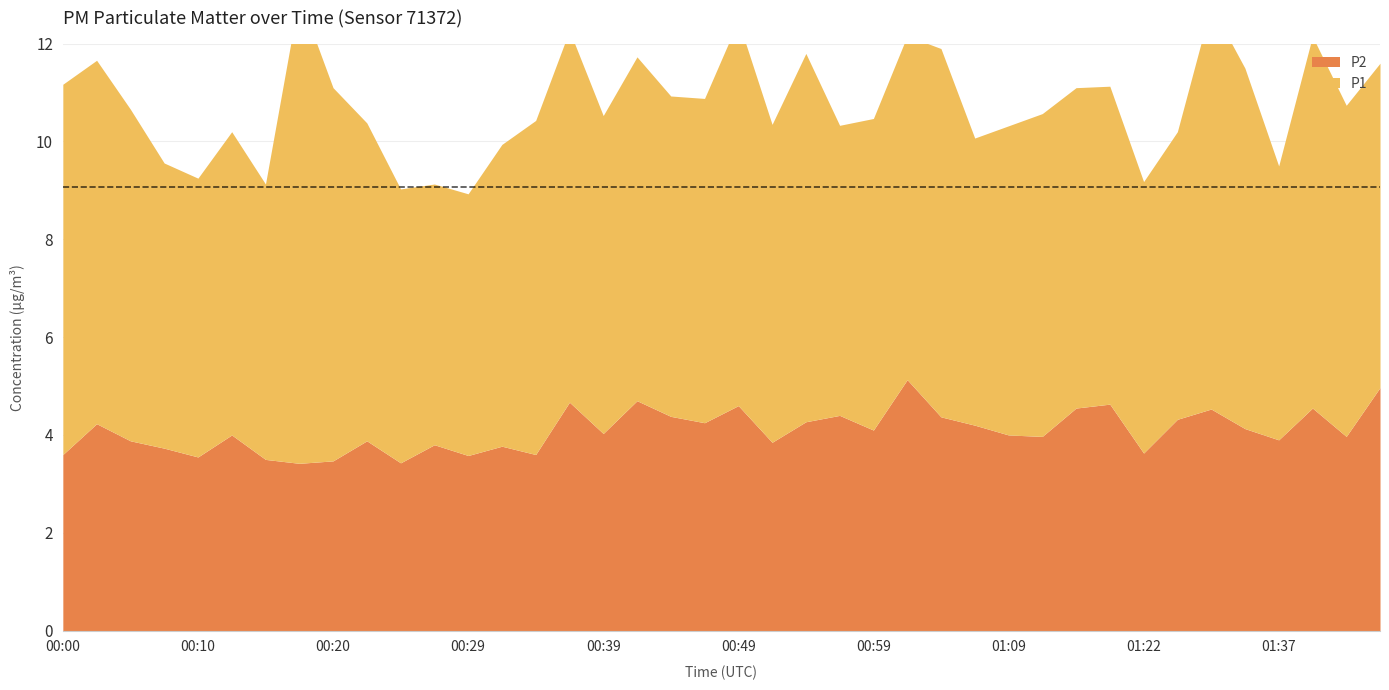

True or false: P2 and P1 intersect in this chart.

False